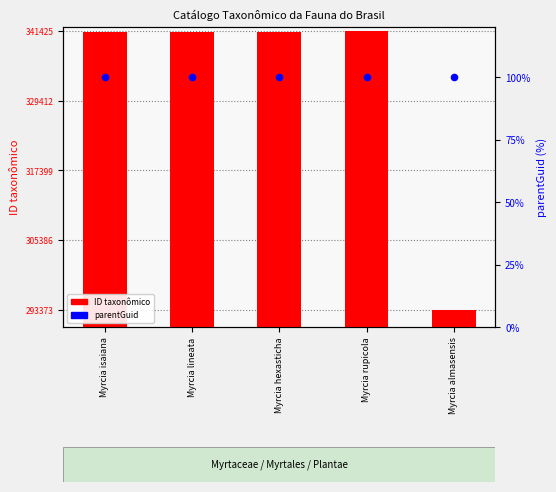

What is the total value across all series at Myrcia hexasticha?

341373